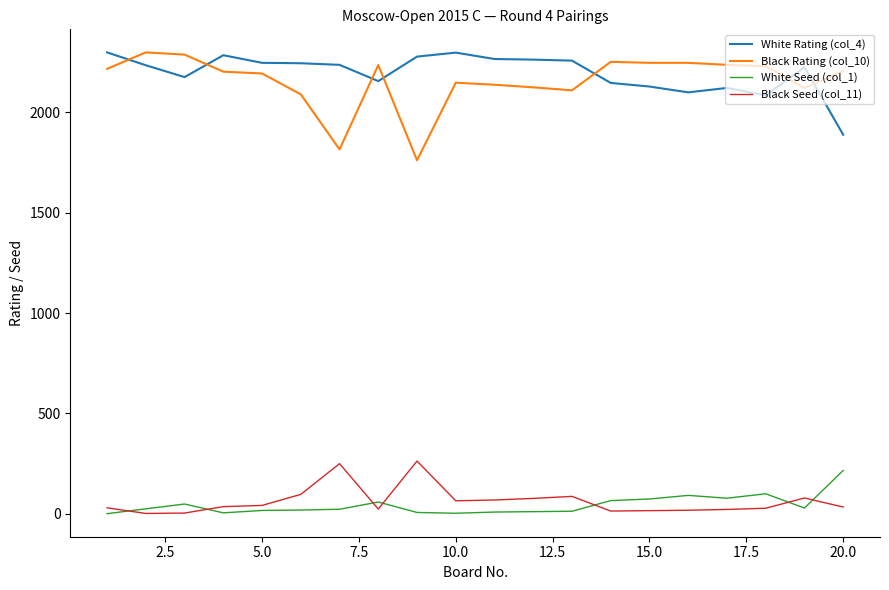

True or false: White Rating (col_4) and Black Rating (col_10) intersect in this chart.

True